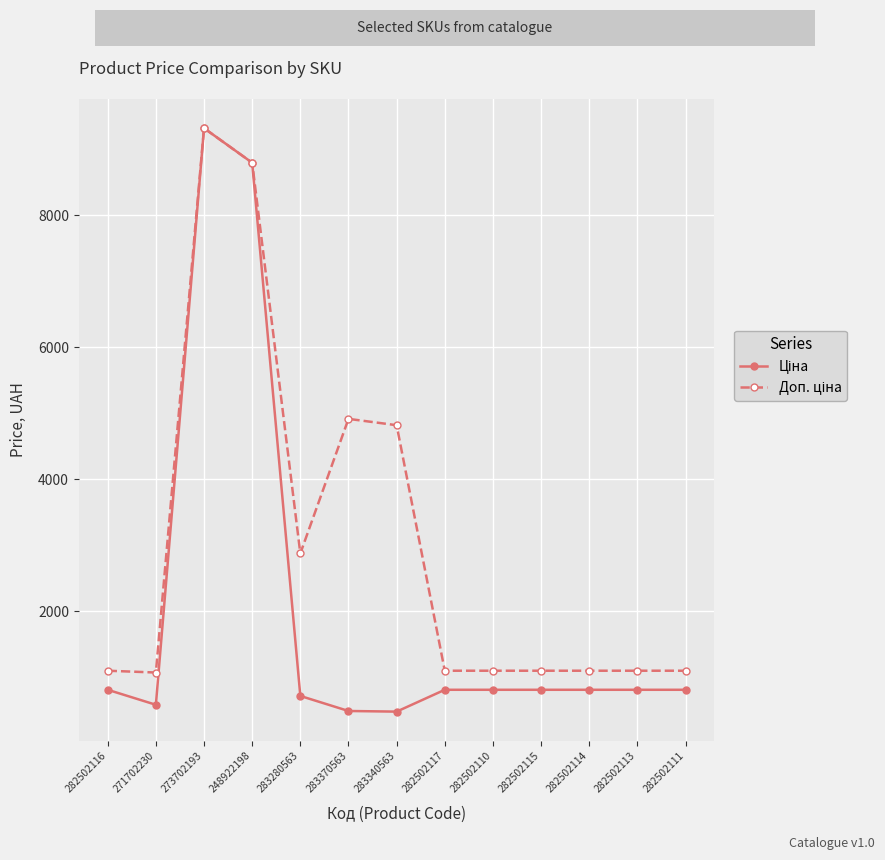

What is the total value across all series at 282502113?

1914.8